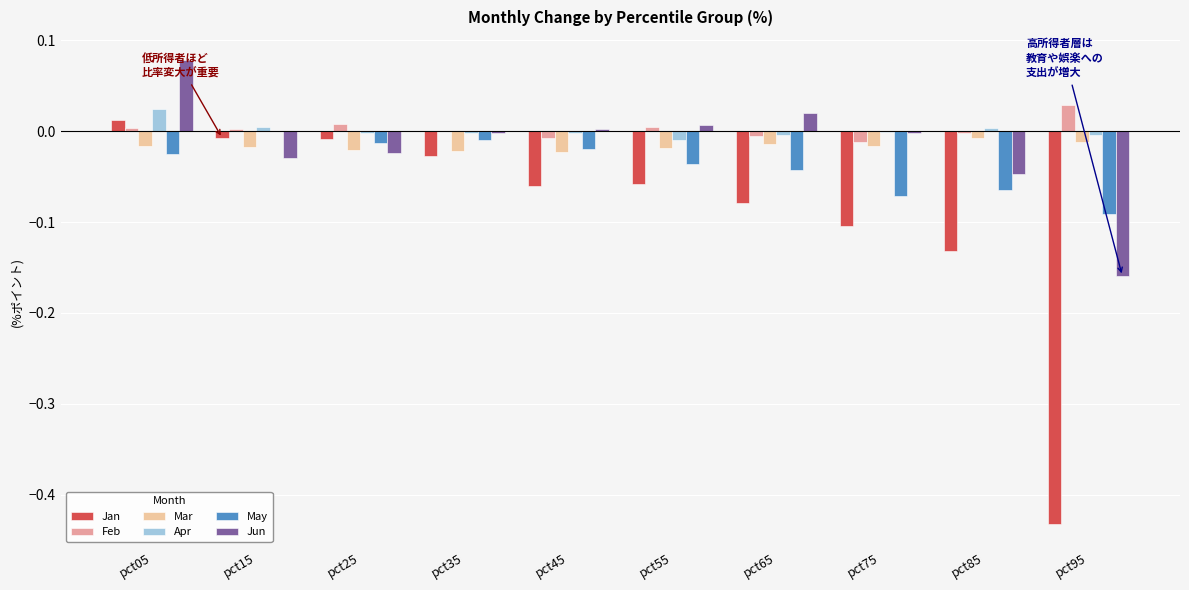

The Jun series shows -0.0 at pct85. True or false?

True